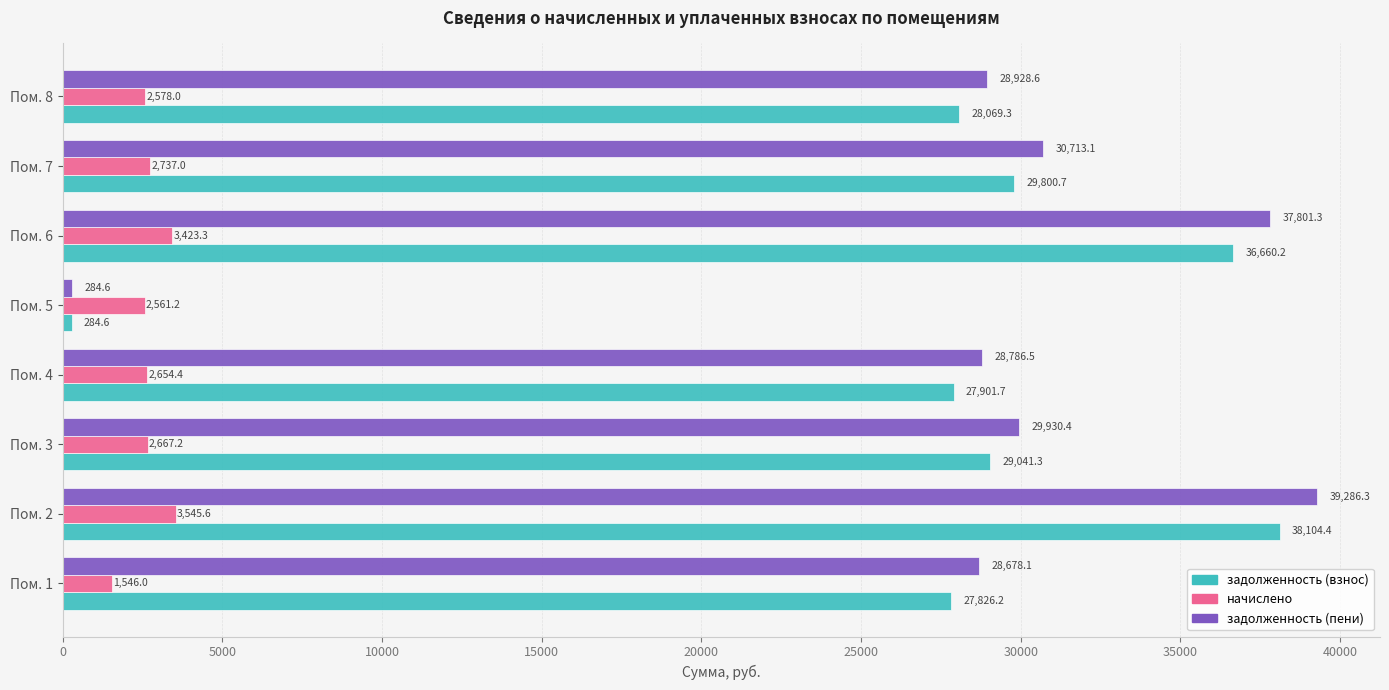

The задолженность (взнос) series shows 284.6 at Пом. 5. True or false?

True